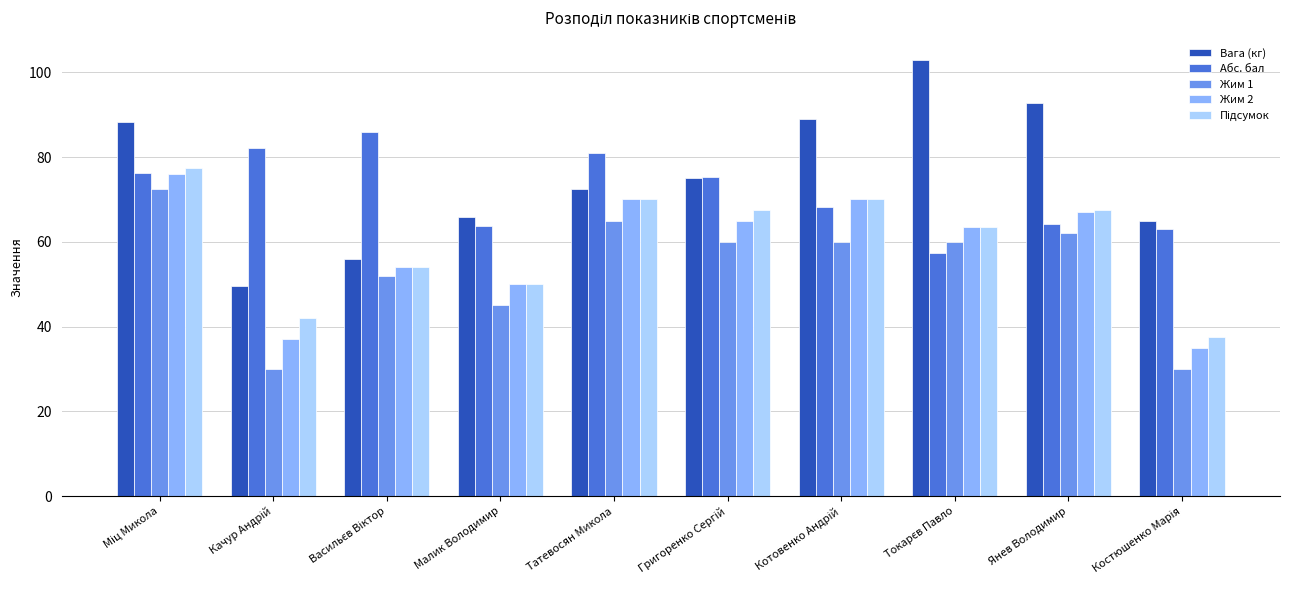

What is the difference between the highest and lowest values at Янев Володимир?

30.8